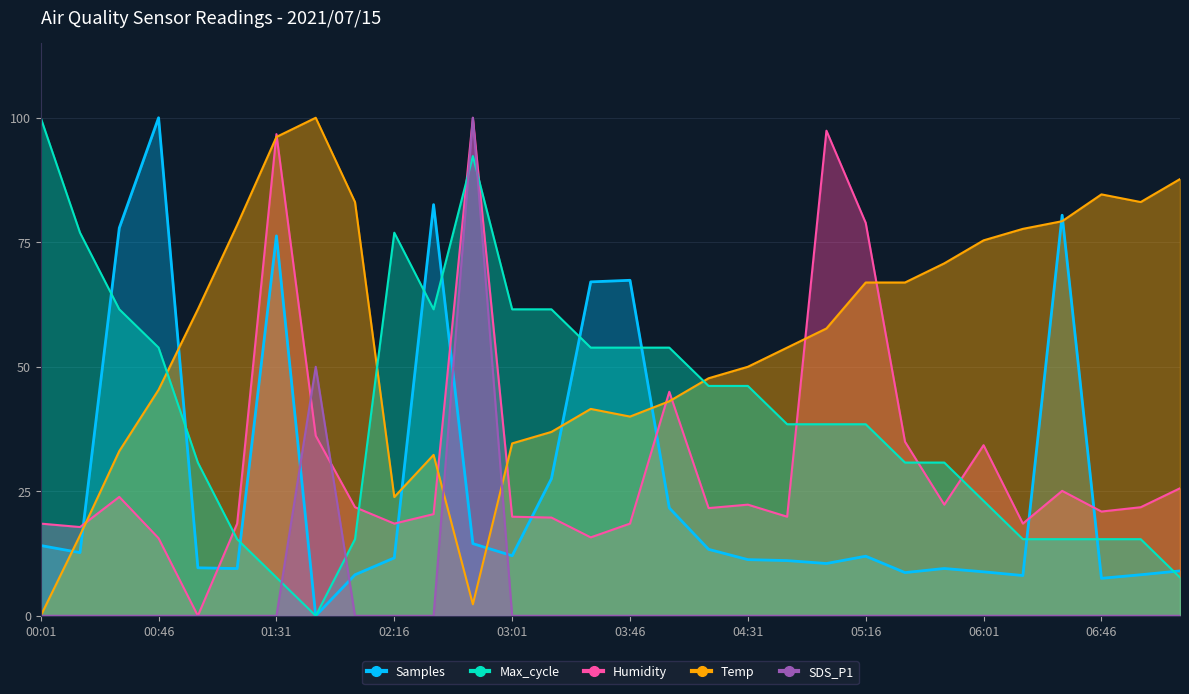

The Humidity series shows 36.7 at 02:16. True or false?

False